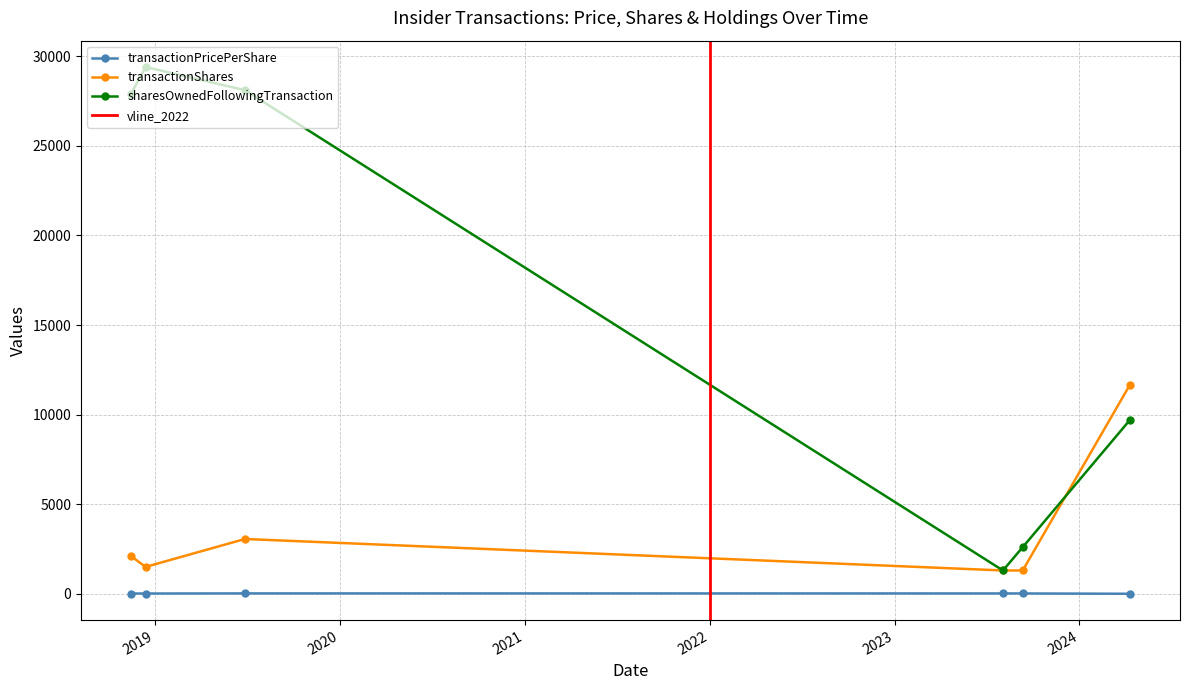

True or false: sharesOwnedFollowingTransaction and transactionPricePerShare cross at least once.

False